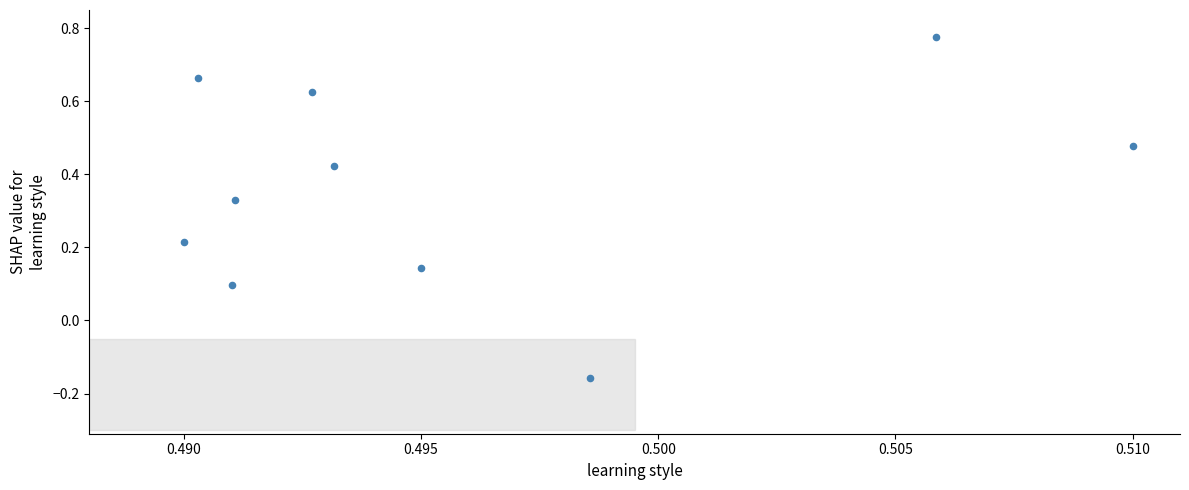

What is the range of Y values (max minus min)?

0.9